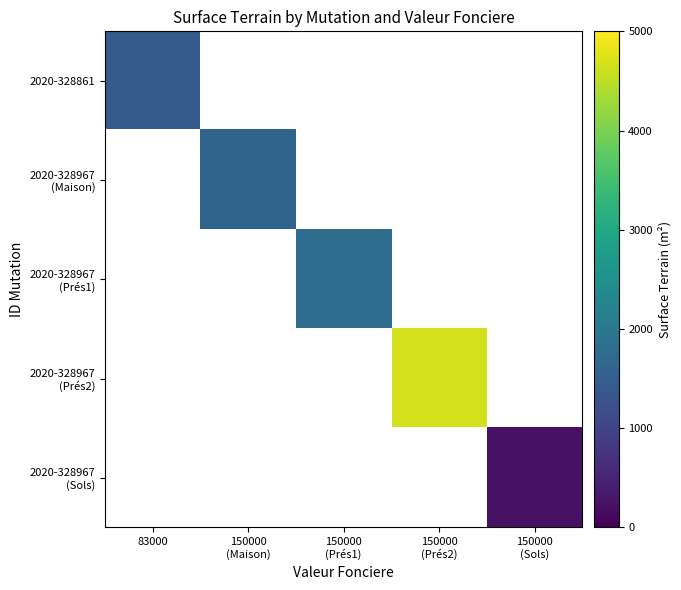

Count the number of categories in the chart.

5